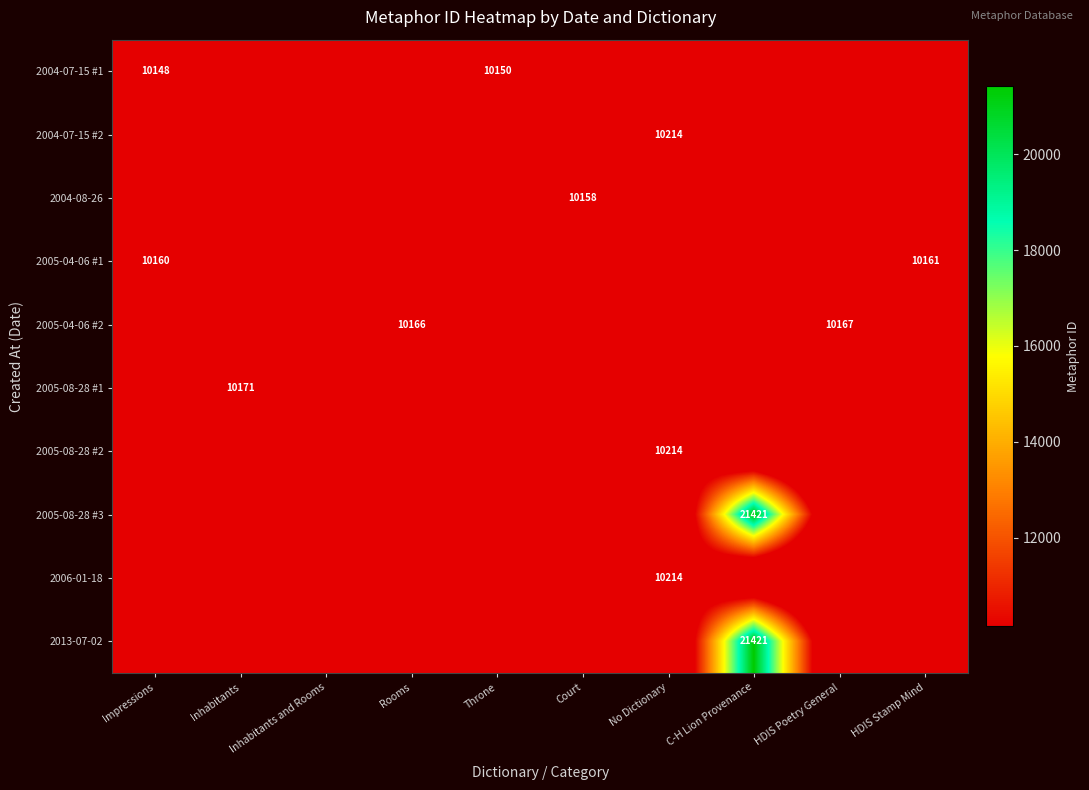

At how many categories does at least one series exceed 13388?

1